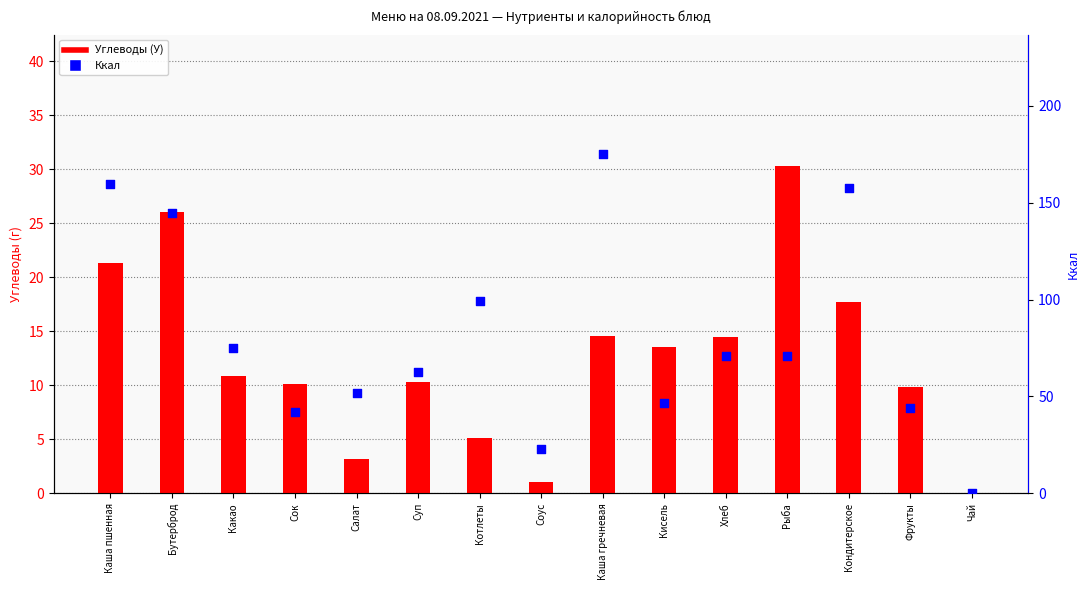

At which category is the sum across all series the highest?

Каша гречневая